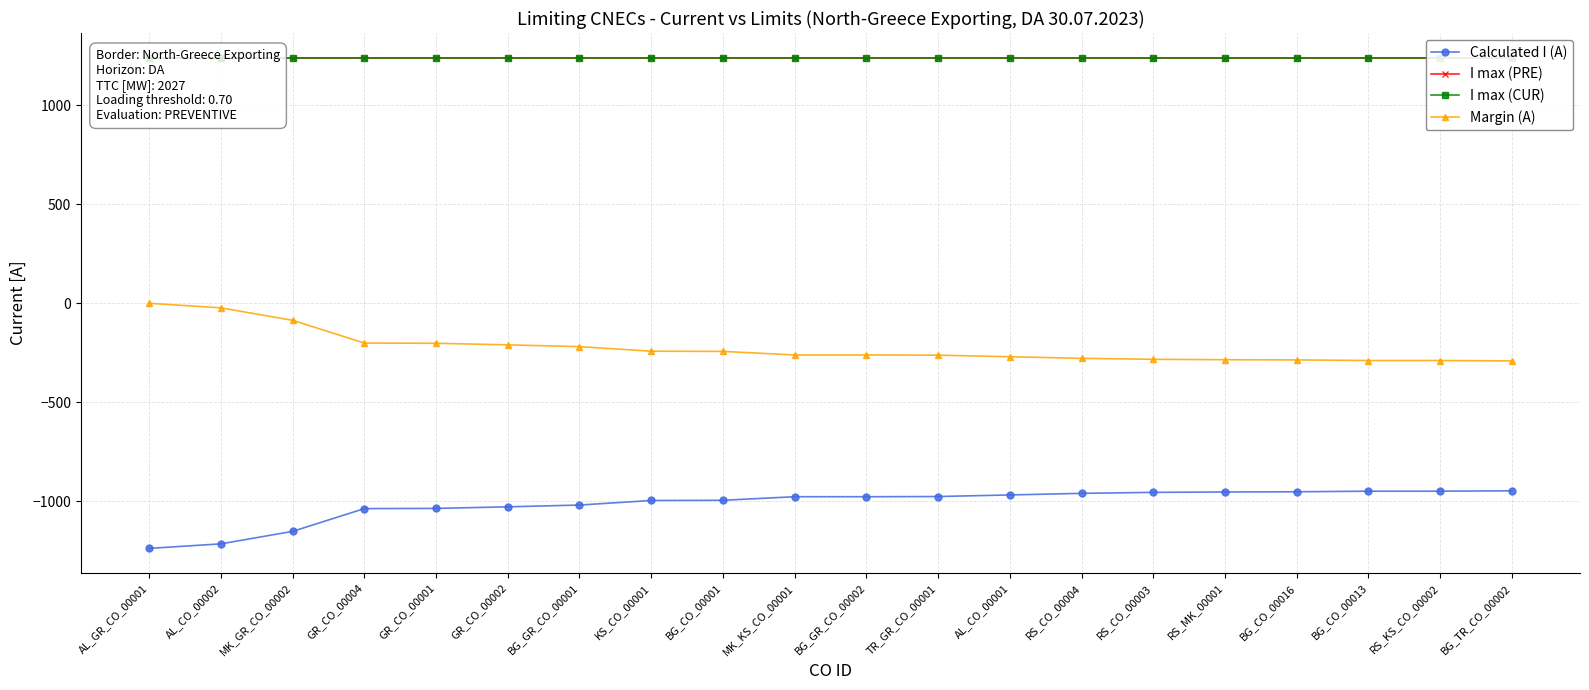

What is the label of the 5th point from the left?

GR_CO_00001